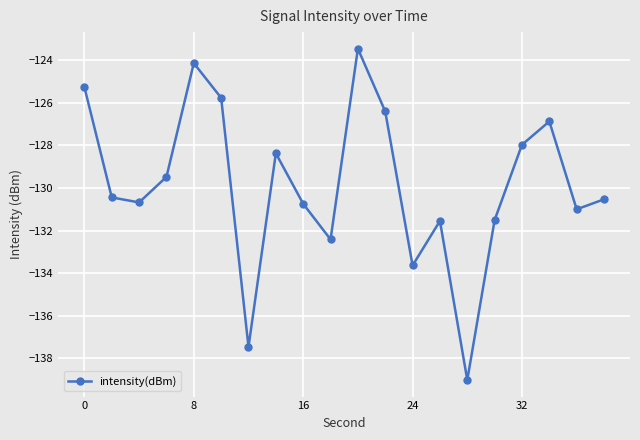

What is the value of the 18th point from the left?

-126.9